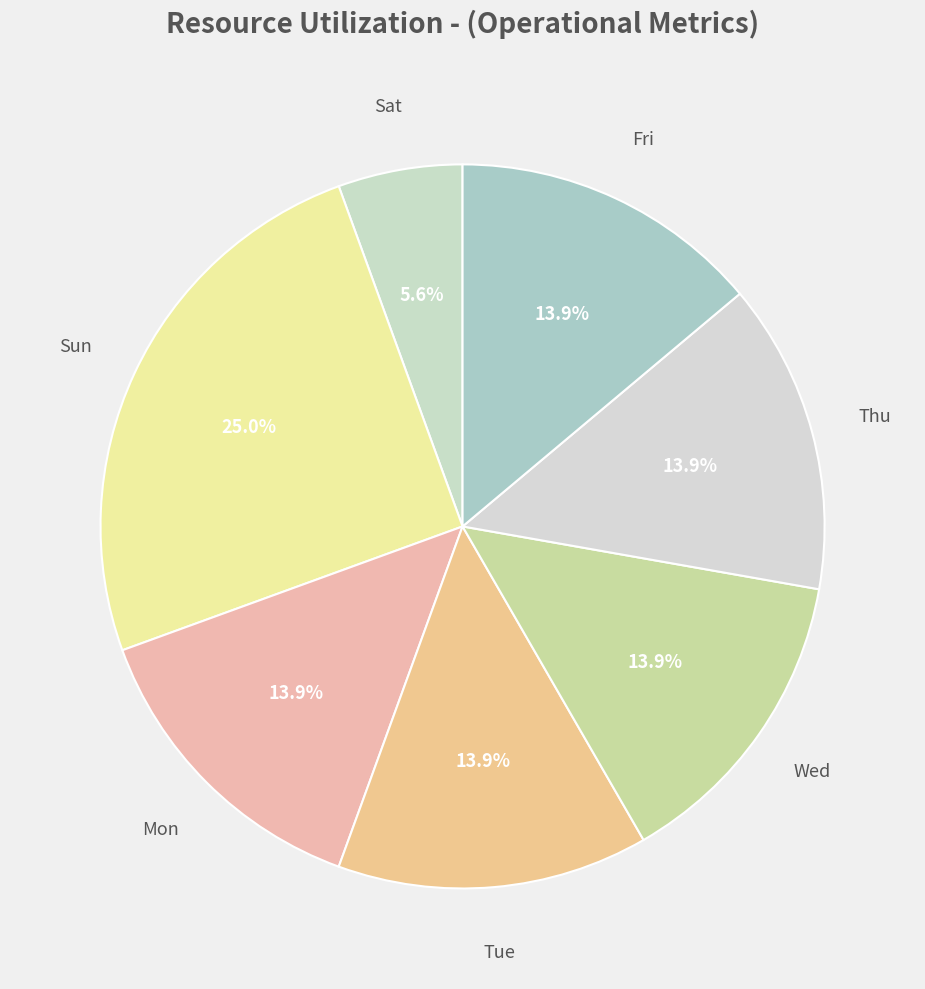

Which has a higher value, Thu or Sat?

Thu